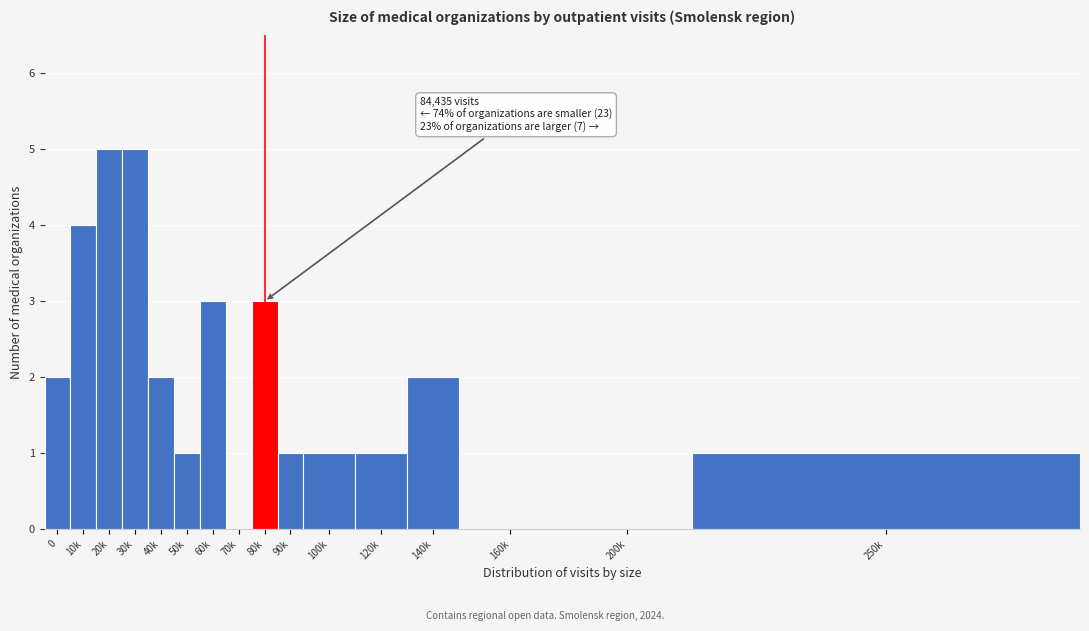

Reading right to left, transcribe all the data shown in this chart.

250k=1	200k=0	160k=0	140k=2	120k=1	100k=1	90k=1	80k=3	70k=0	60k=3	50k=1	40k=2	30k=5	20k=5	10k=4	0=2